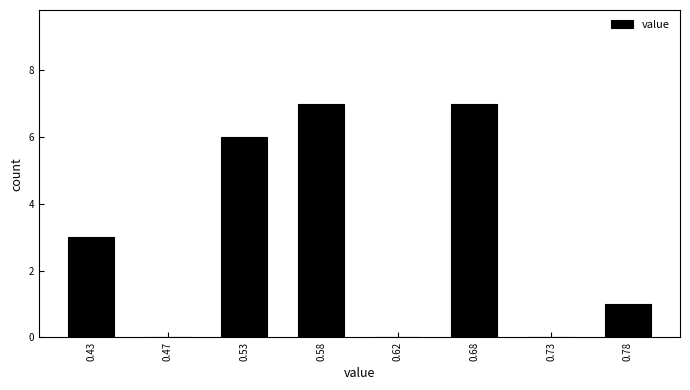

Reading right to left, what are all the values shown in this chart?

0.78=1	0.73=0	0.68=7	0.62=0	0.58=7	0.53=6	0.47=0	0.43=3